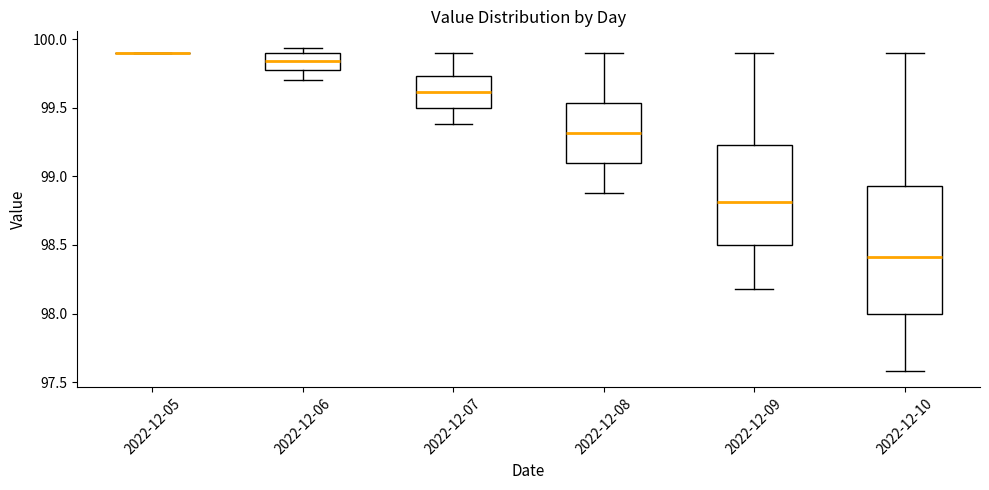

Which box is the tallest, from its lower edge to its upper edge?

2022-12-10